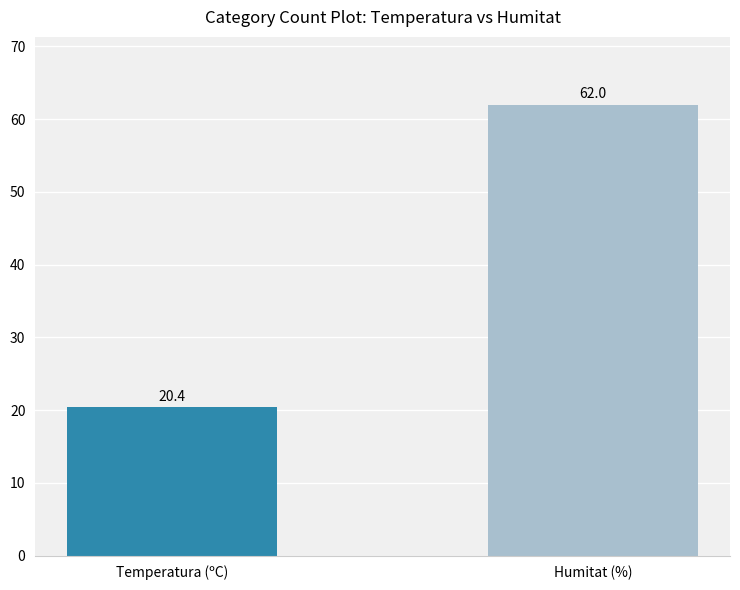

Is it true that the value at Humitat (%) is 97.6?

False